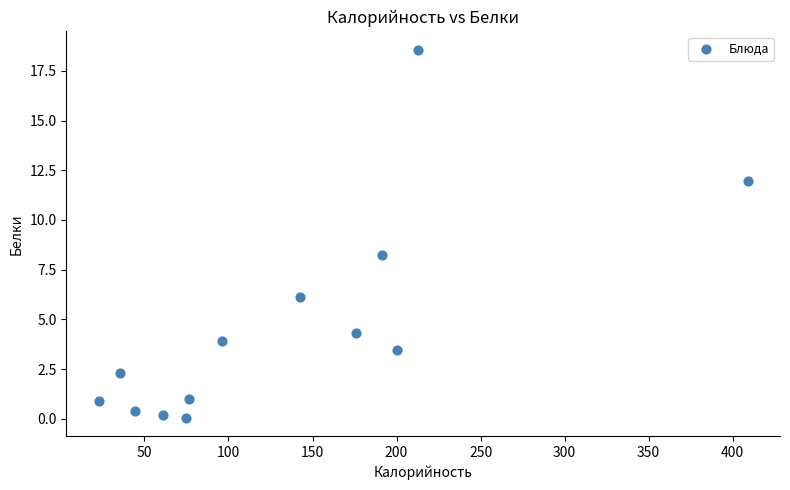

What is the range of X values (max minus min)?

386.0